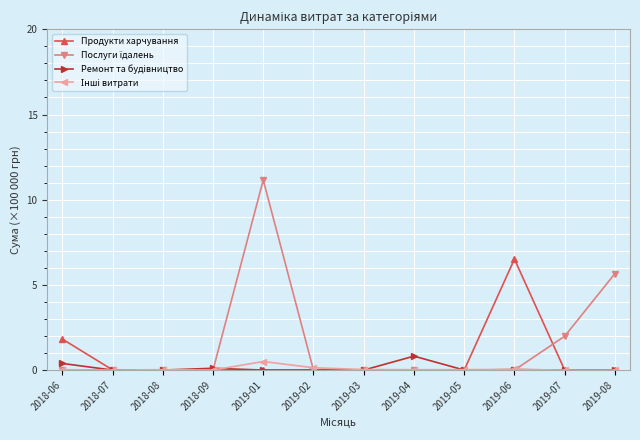

Is it true that Продукти харчування equals 1.8 at 2018-06?

True